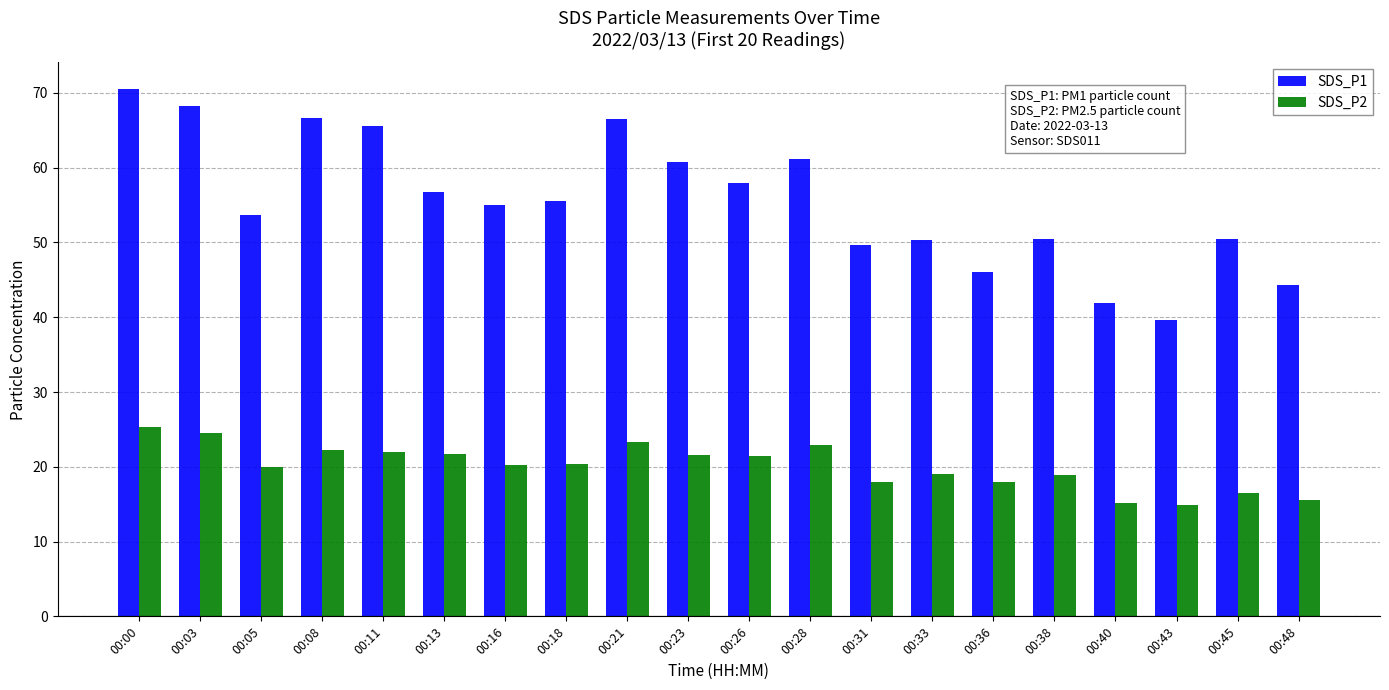

True or false: SDS_P2 has a value of 18.0 at 00:31.

True